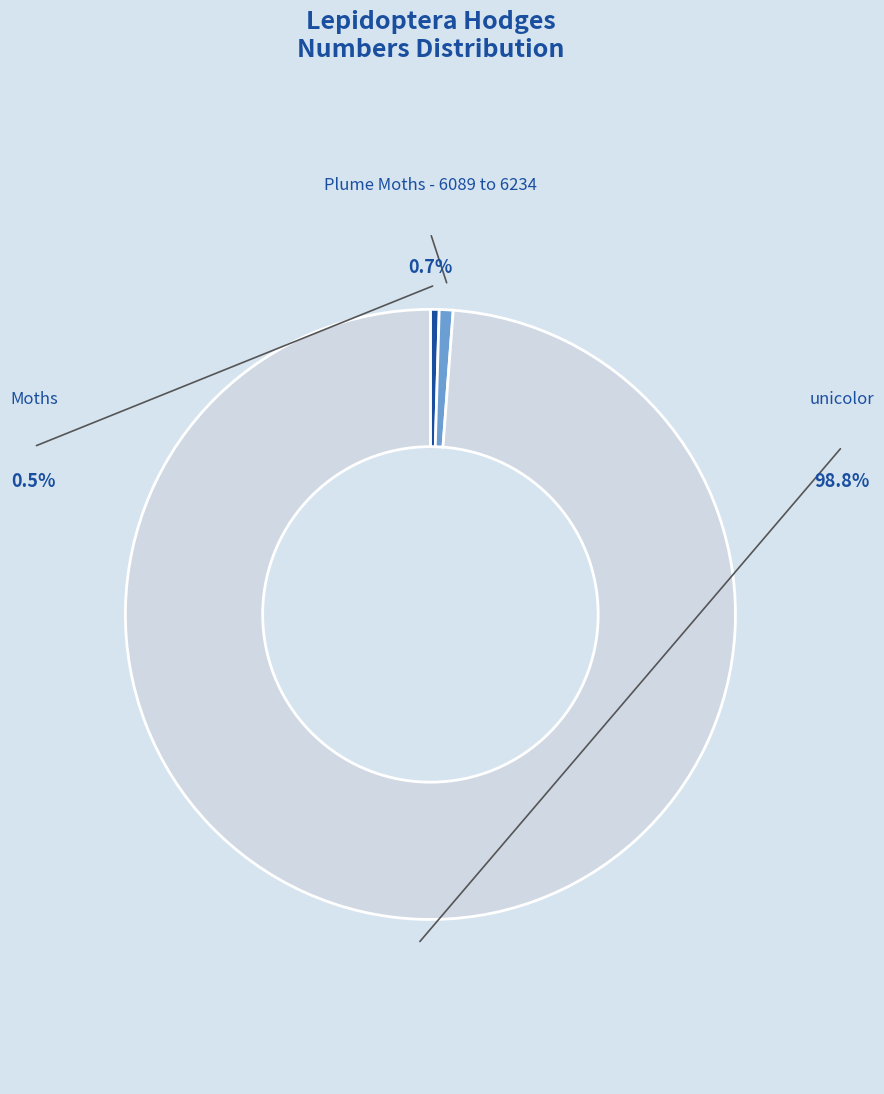

Which slice is the smallest?

Moths